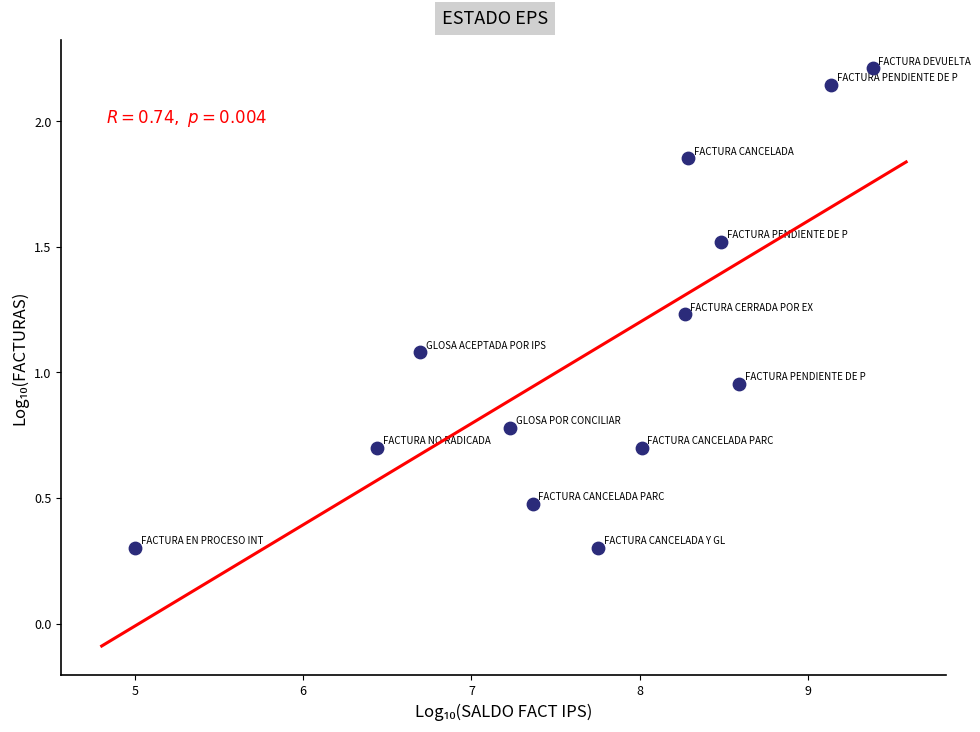

What is the range of X values (max minus min)?

4.4